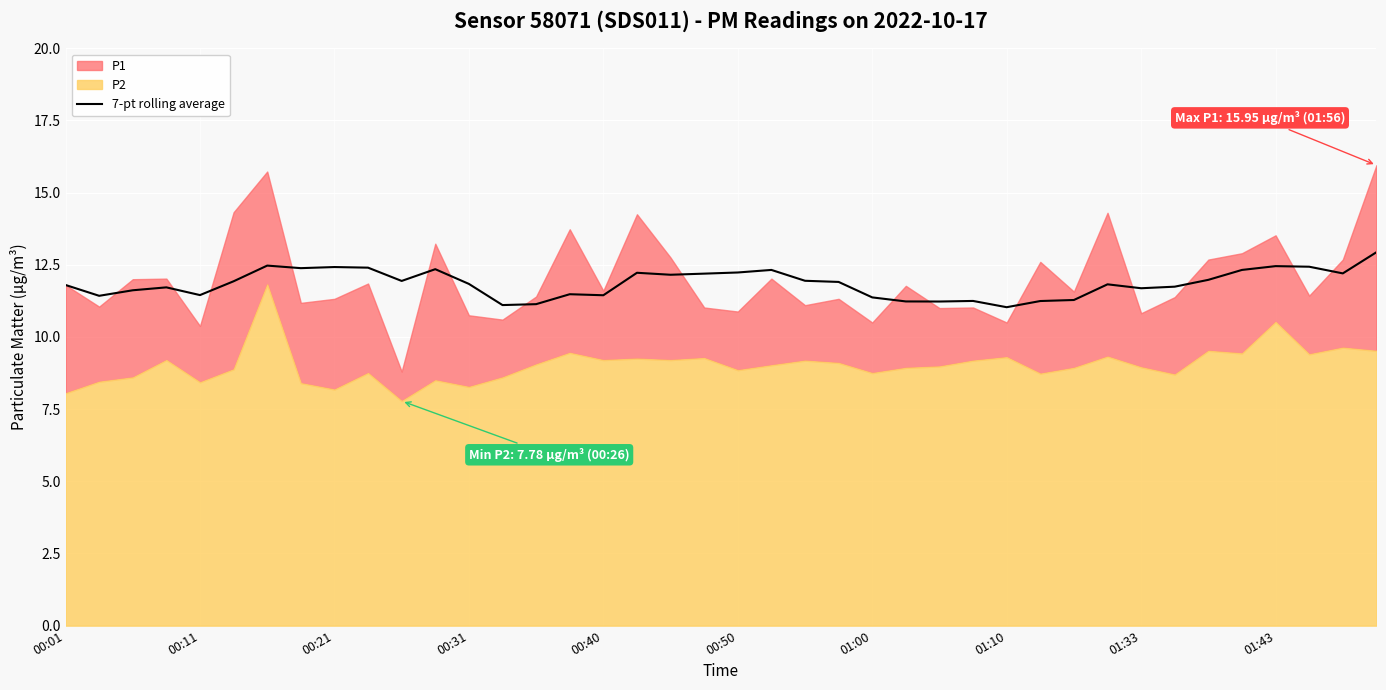

What is the highest value of the 7-pt rolling average series?

12.9